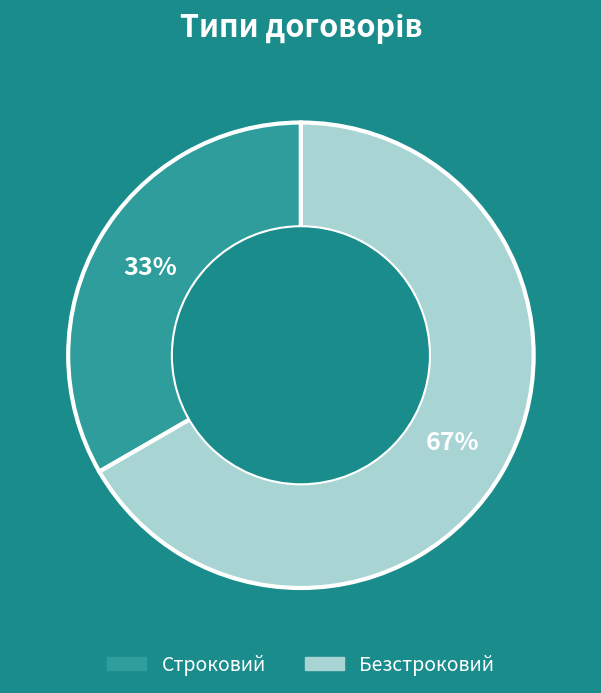

To the nearest percent, what portion does Безстроковий represent?

67%